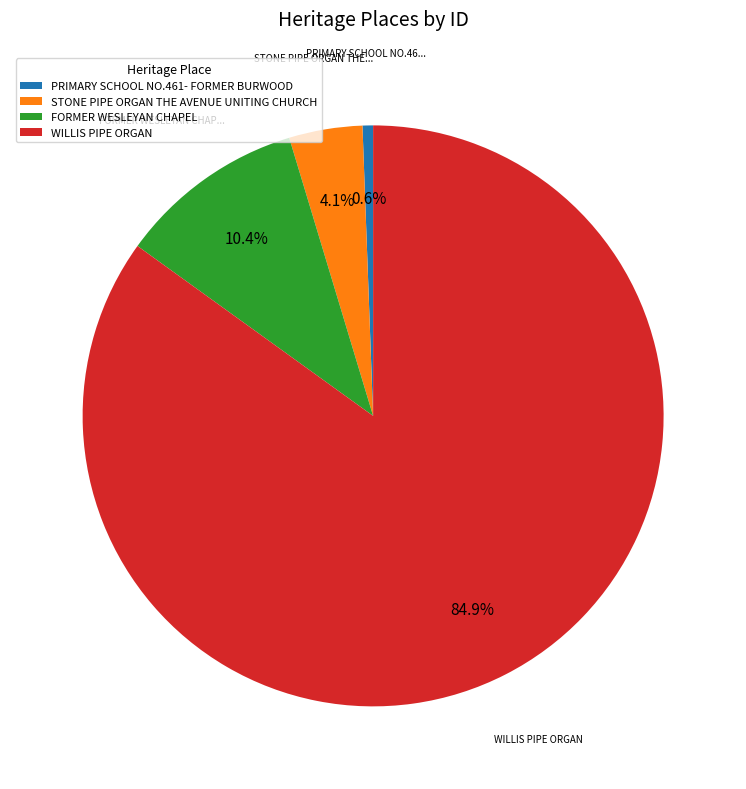

To the nearest percent, what is the difference between the largest and smallest slice percentages?

84%